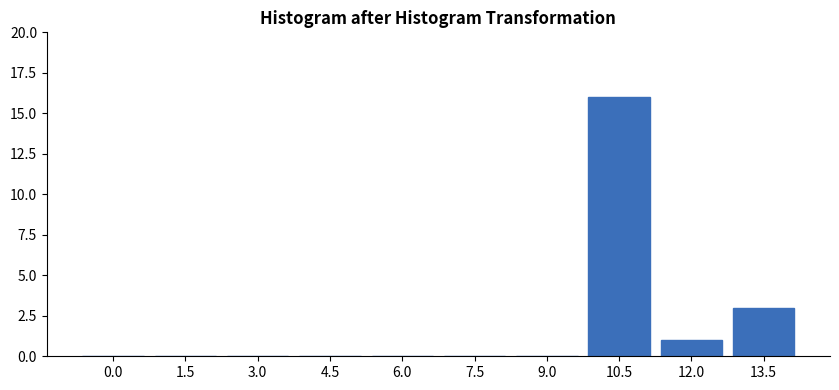

Reading right to left, what are all the values shown in this chart?

13.5=3	12.0=1	10.5=16	9.0=0	7.5=0	6.0=0	4.5=0	3.0=0	1.5=0	0.0=0